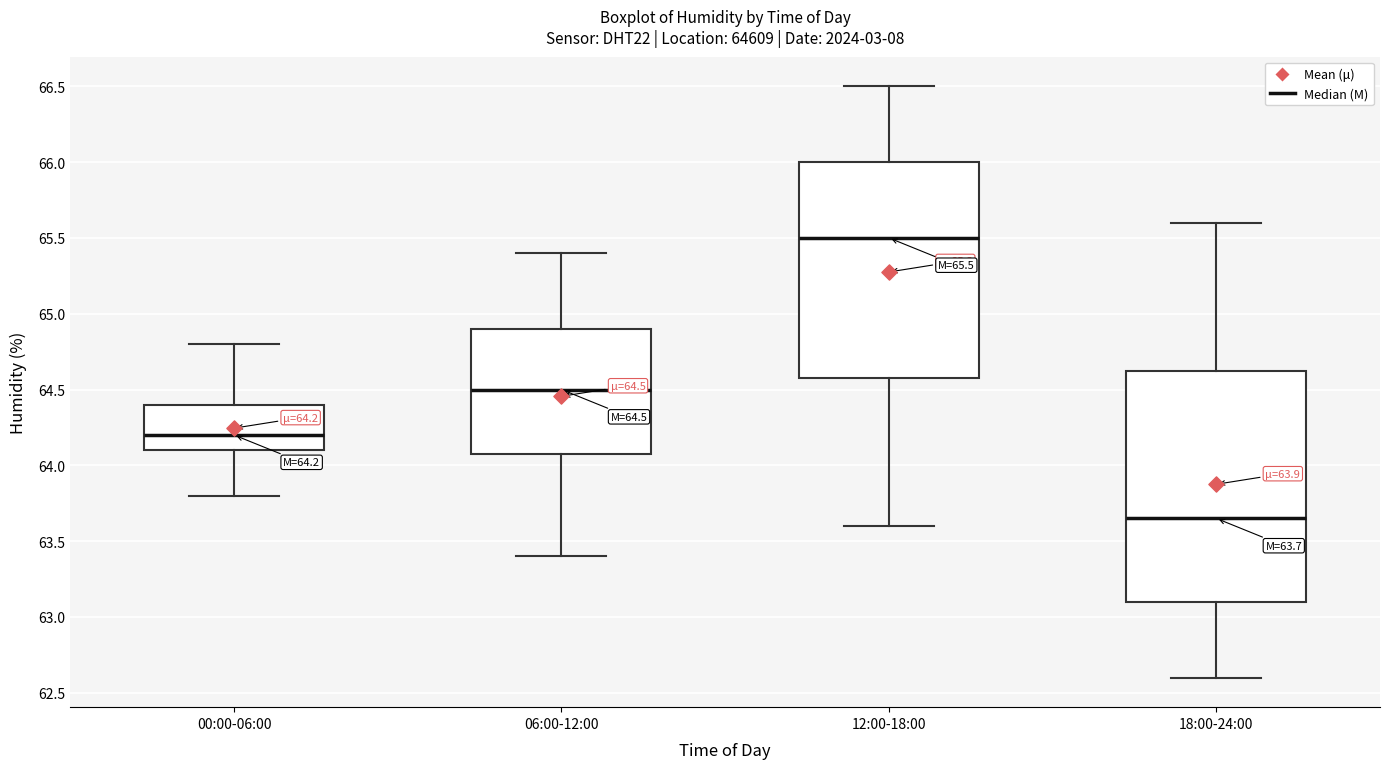

Which box has the highest median line?

12:00-18:00